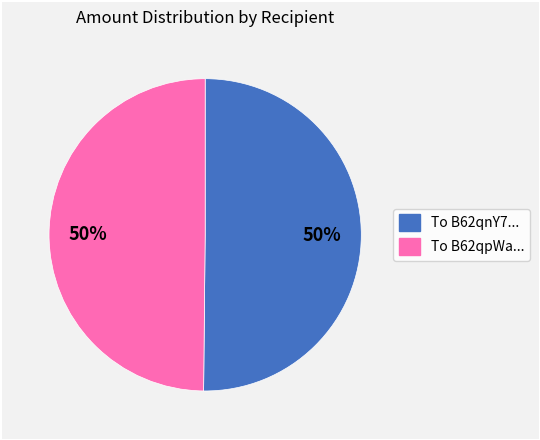

How many slices are in this pie chart?

2